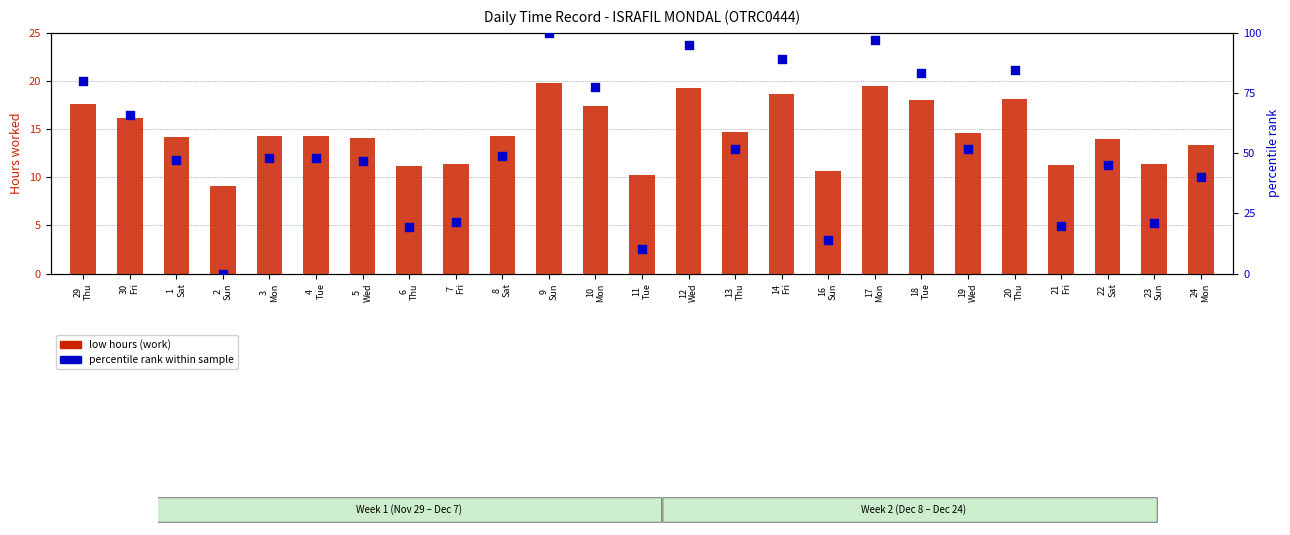

At which category is the sum across all series the highest?

9
Sun